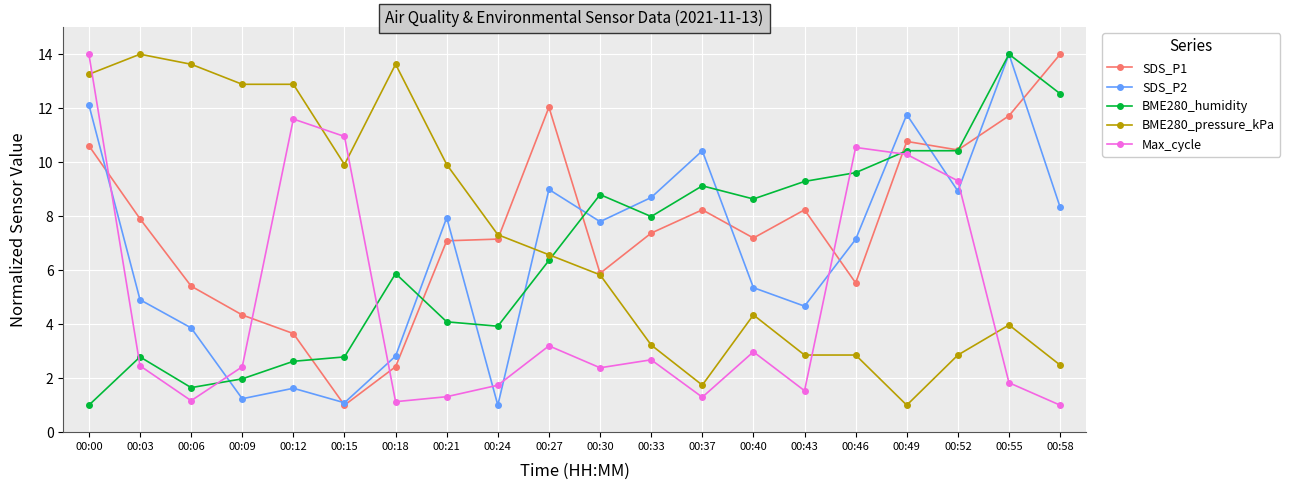

Is the value of SDS_P1 at 00:21 greater than the value of Max_cycle at 00:03?

Yes